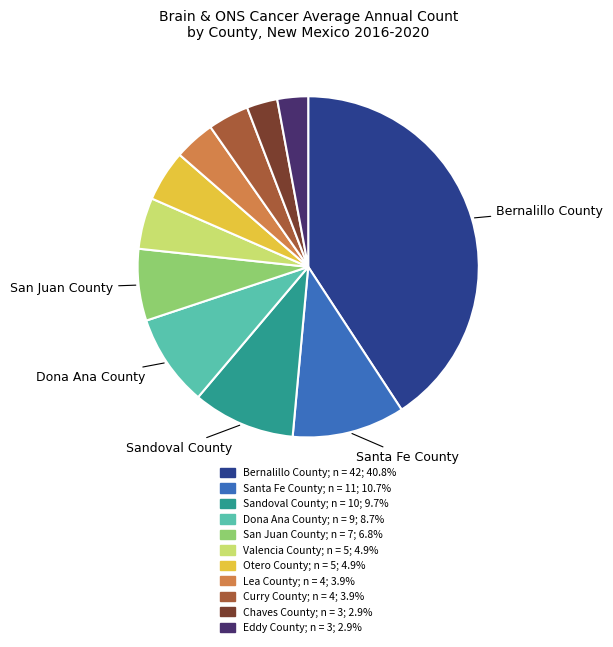

Approximately how many times larger is the value at Bernalillo County compared to Curry County?

10.5